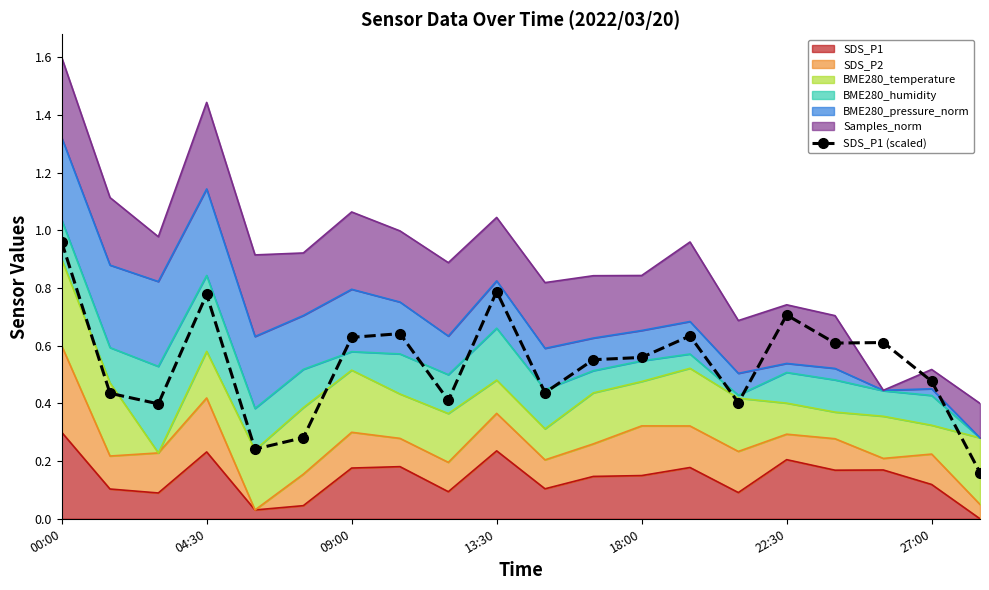

Which category has the highest value across all series?

00:00